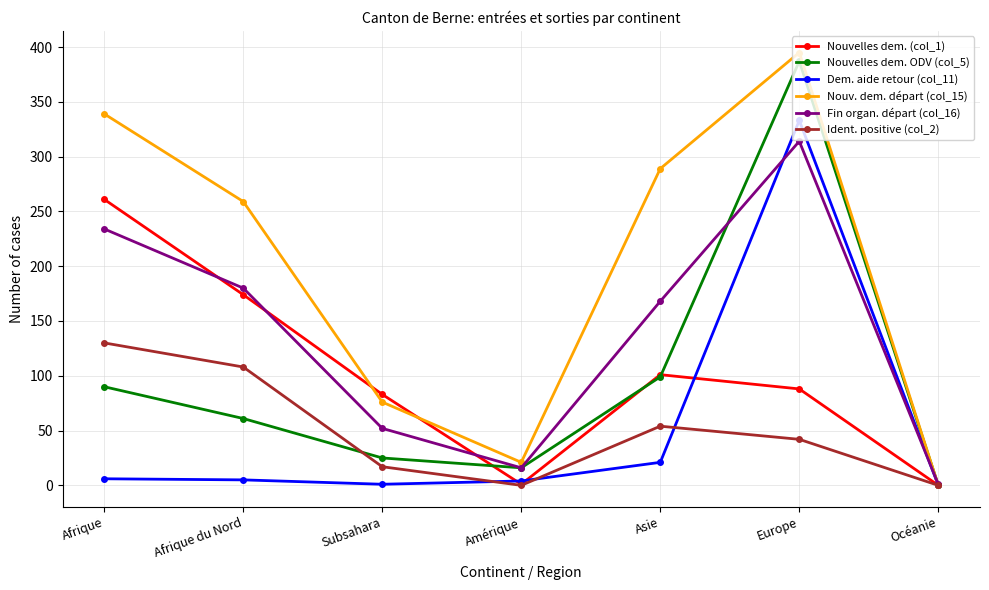

What is the label of the 6th point from the left?

Europe